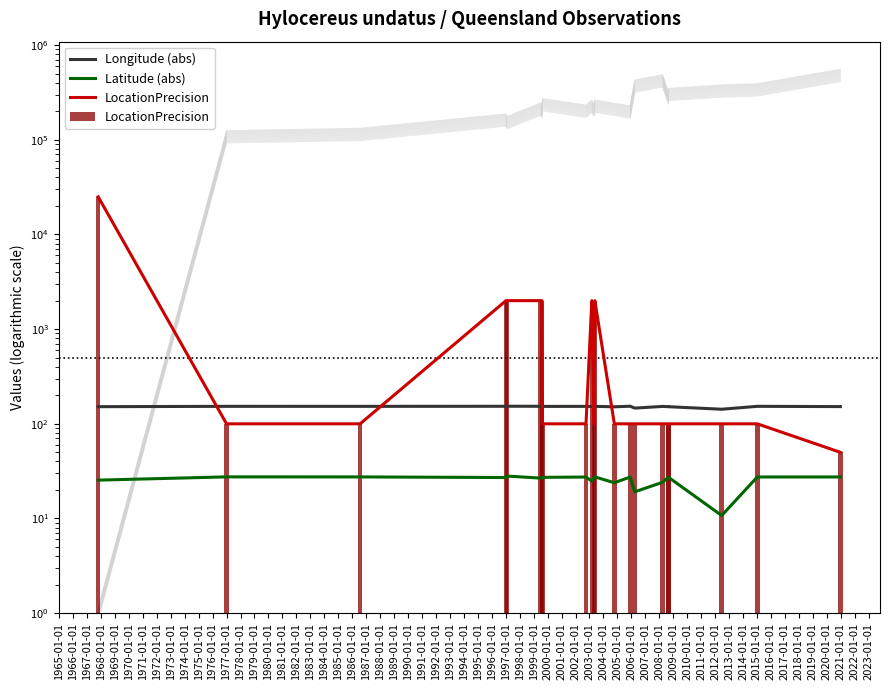

What is the difference between the second highest and minimum values in the Longitude (abs) series?

10.8